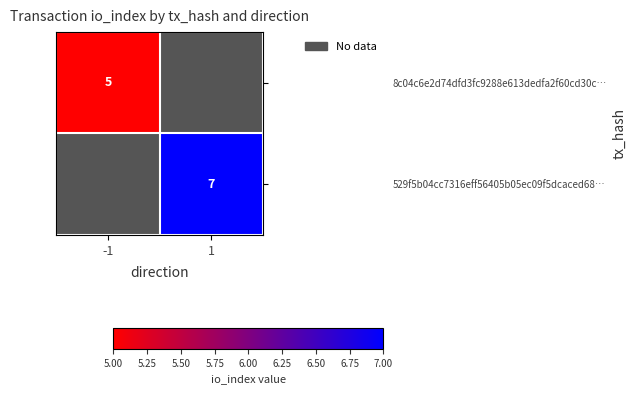

Is it true that 529f5b04cc7316eff56405b05ec09f5dcaced68… equals 3 at 1?

False